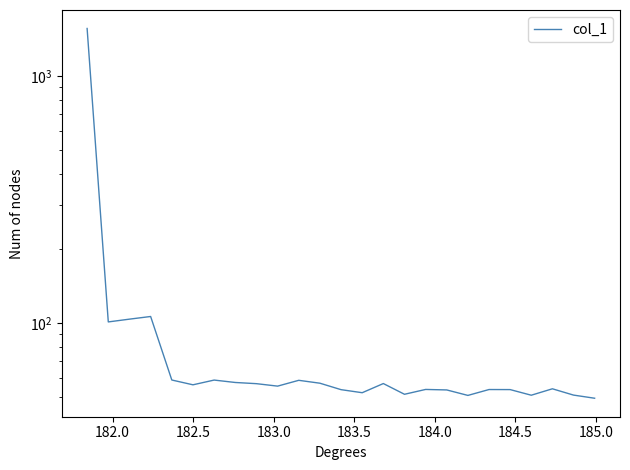

What is the greatest value displayed?

1555.6